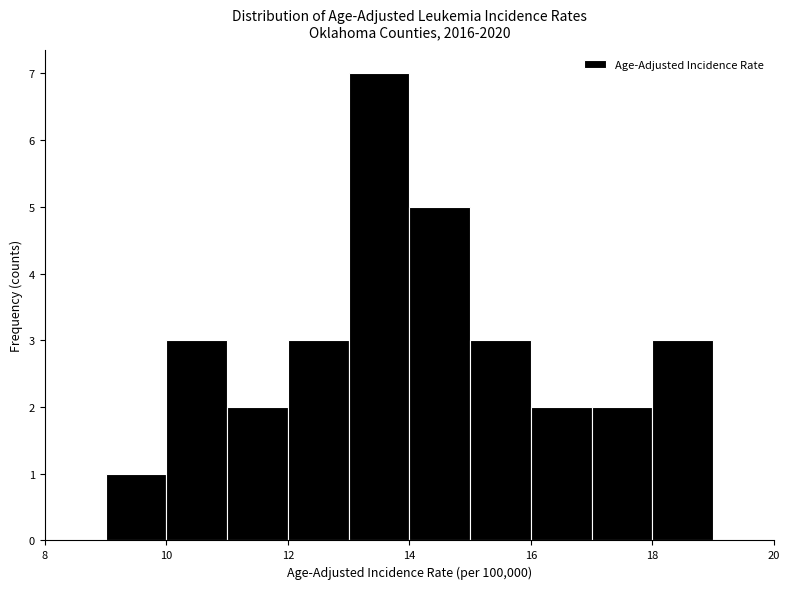

Reading left to right, list every bar in this chart as the range it spans on the x-axis followed by its height. The values are not printed on the chart, so give them approximately, as read against the axis.

9 to 10: 1
10 to 11: 3
11 to 12: 2
12 to 13: 3
13 to 14: 7
14 to 15: 5
15 to 16: 3
16 to 17: 2
17 to 18: 2
18 to 19: 3